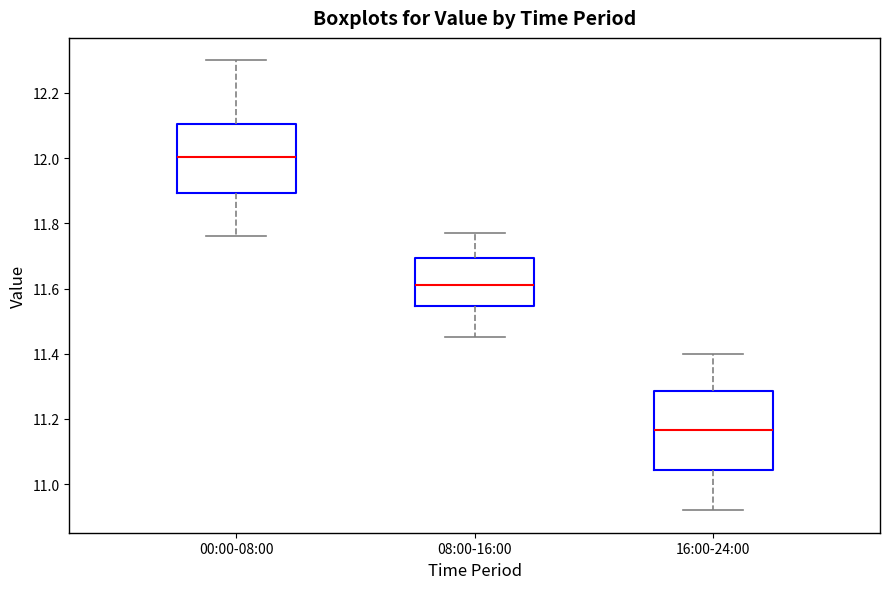

Which box has the highest median line?

00:00-08:00